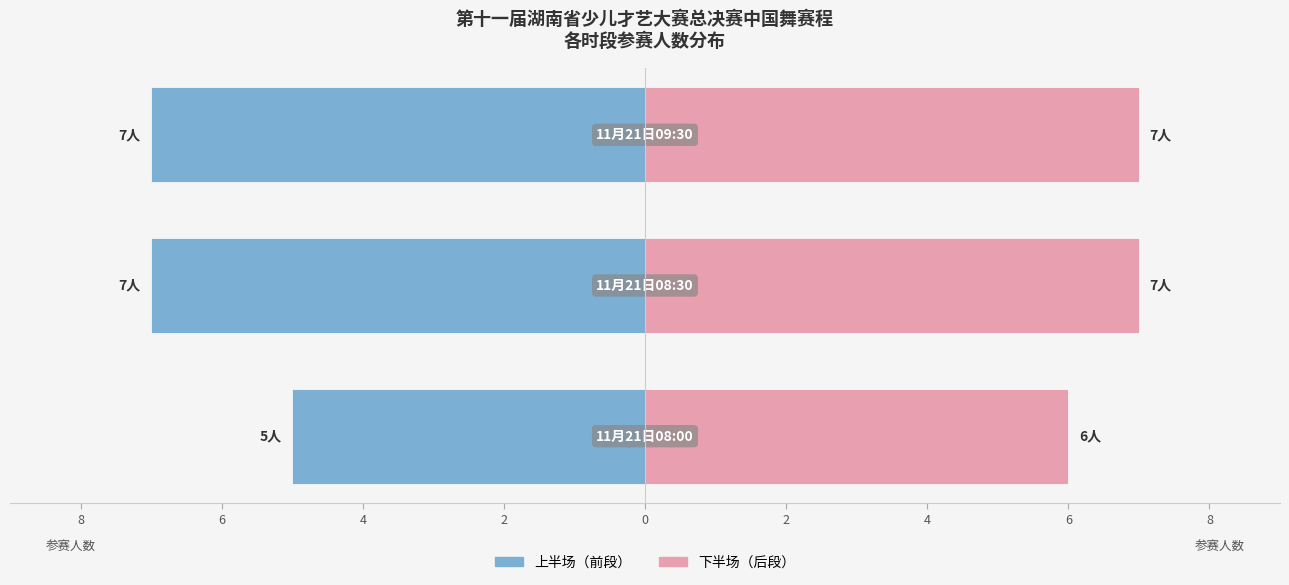

What is the value of the 上半场 bar at the 2nd from the left?

-7